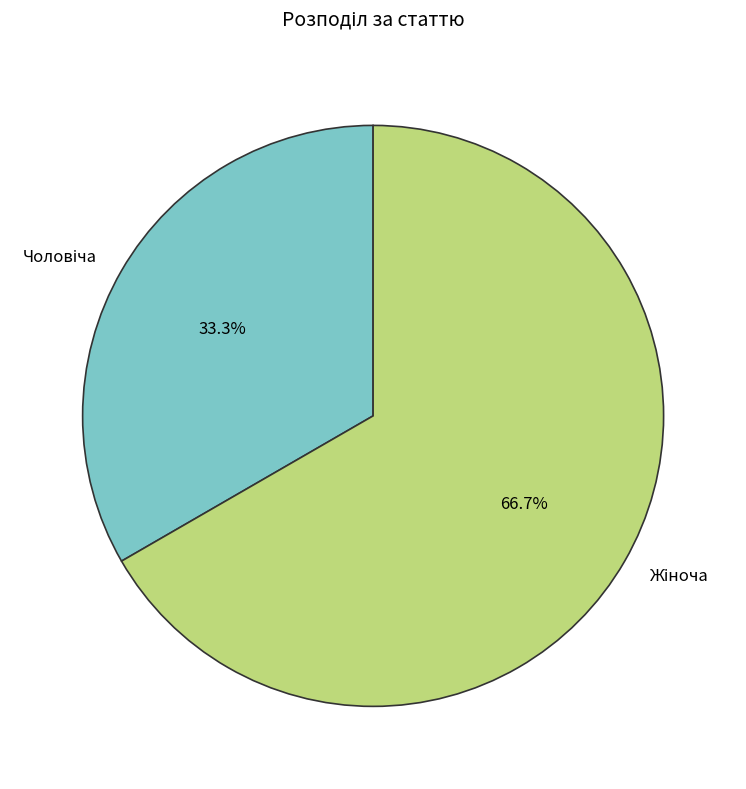

Is there a majority slice in this chart?

Yes